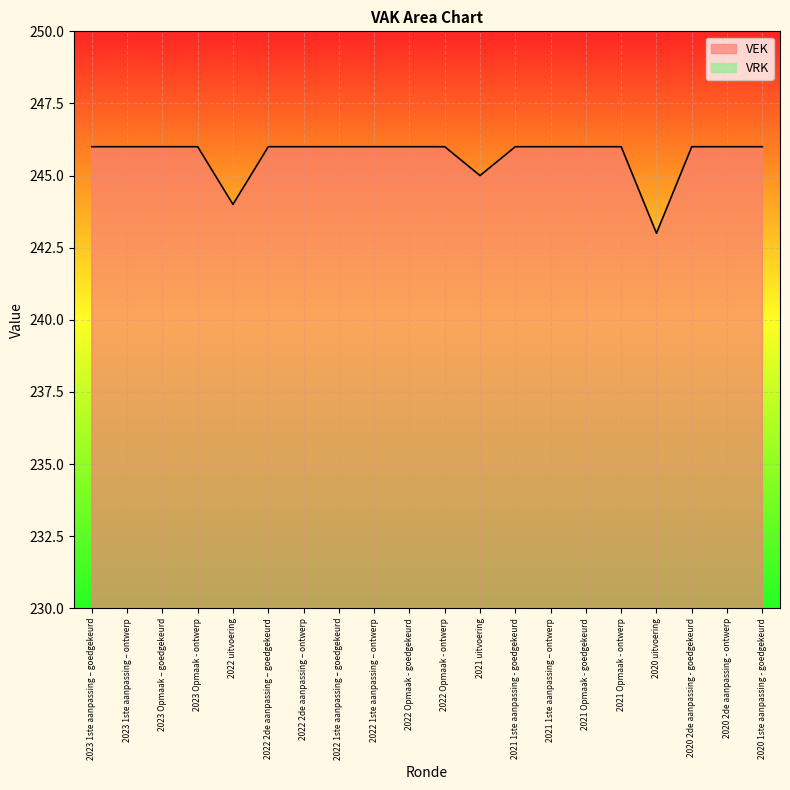

List the labels in order of value, smallest first.

2020 uitvoering, 2022 uitvoering, 2021 uitvoering, 2023 1ste aanpassing – goedgekeurd, 2023 1ste aanpassing – ontwerp, 2023 Opmaak – goedgekeurd, 2023 Opmaak - ontwerp, 2022 2de aanpassing – goedgekeurd, 2022 2de aanpassing – ontwerp, 2022 1ste aanpassing – goedgekeurd, 2022 1ste aanpassing – ontwerp, 2022 Opmaak - goedgekeurd, 2022 Opmaak - ontwerp, 2021 1ste aanpassing - goedgekeurd, 2021 1ste aanpassing – ontwerp, 2021 Opmaak - goedgekeurd, 2021 Opmaak - ontwerp, 2020 2de aanpassing - goedgekeurd, 2020 2de aanpassing - ontwerp, 2020 1ste aanpassing - goedgekeurd